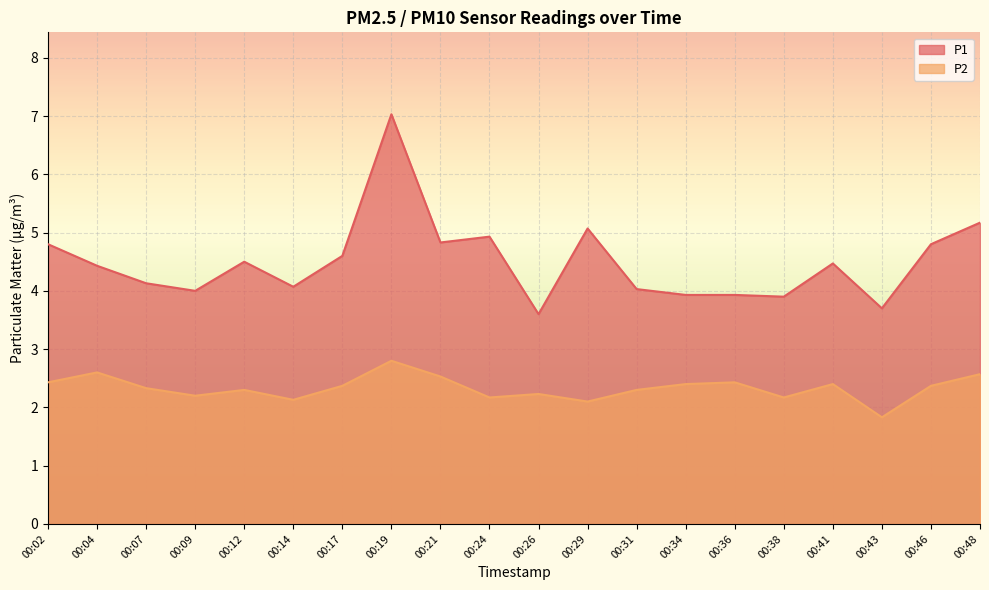

True or false: P2 and P1 cross at least once.

False